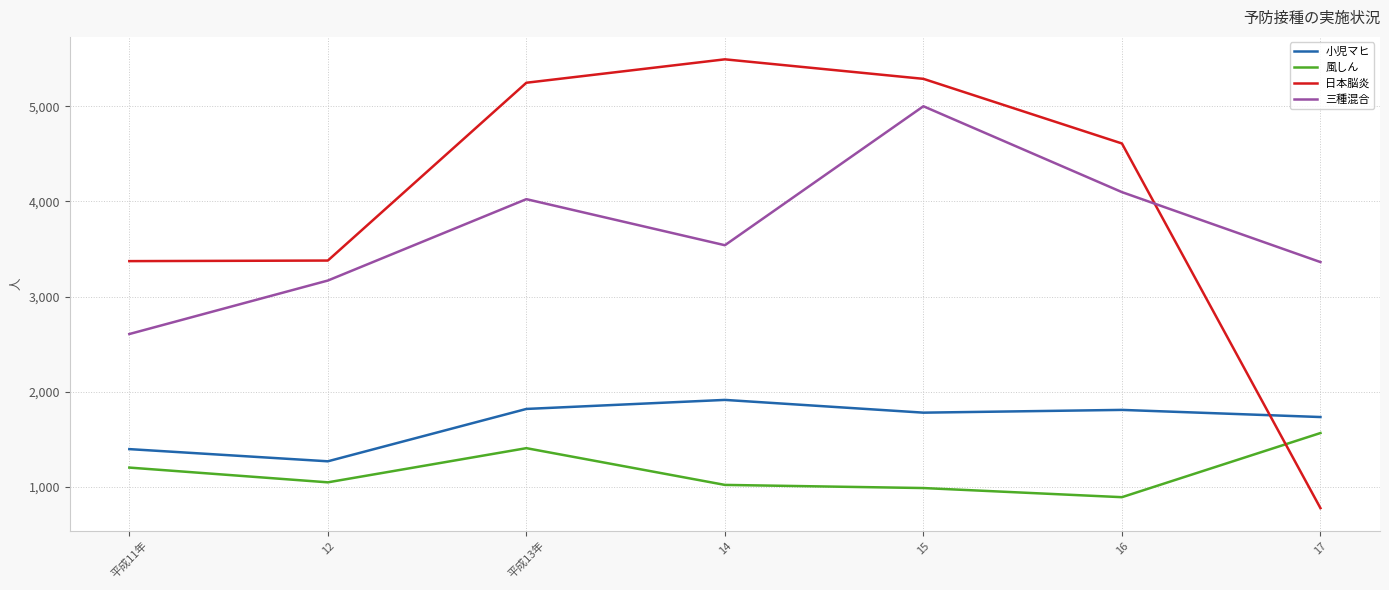

What is the sum of all 小児マヒ values?

11729